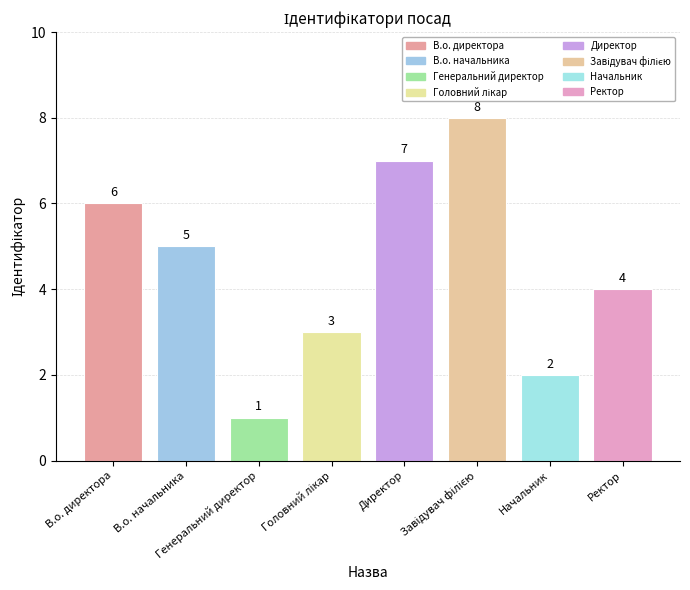

How many values are between 3 and 7?

5